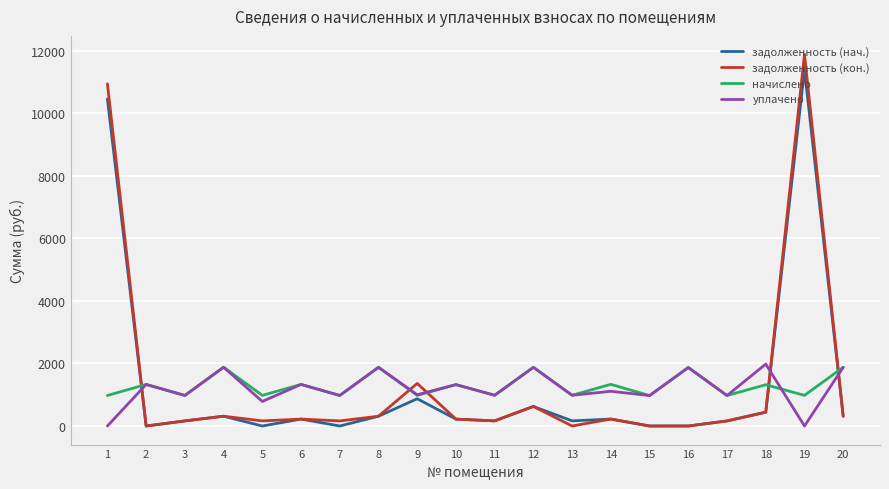

How many times do задолженность (кон.) and уплачено cross each other?

5